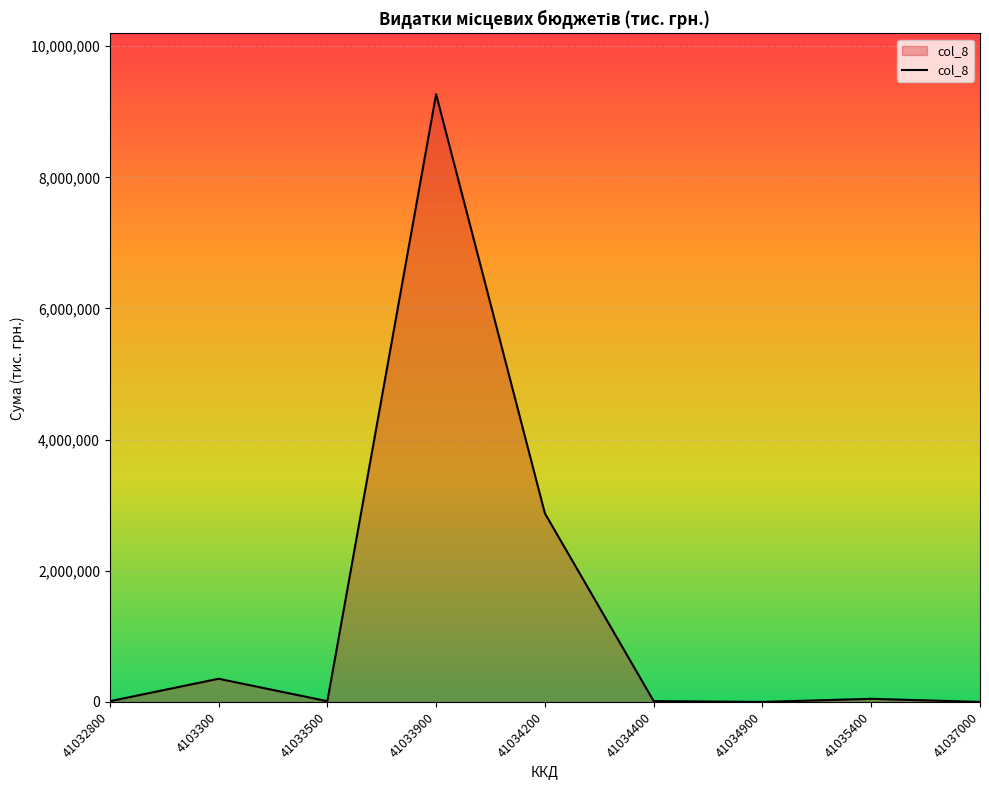

Which category has the highest value across all series?

41033900